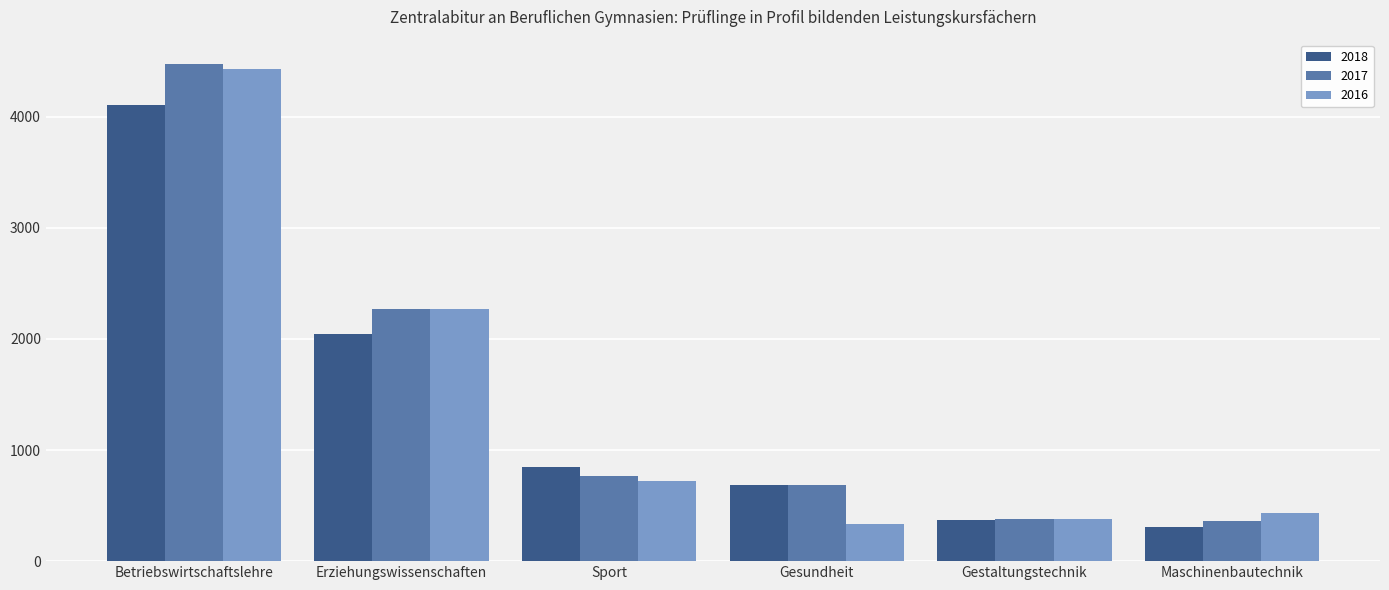

At which label does 2017 reach its peak?

Betriebswirtschaftslehre